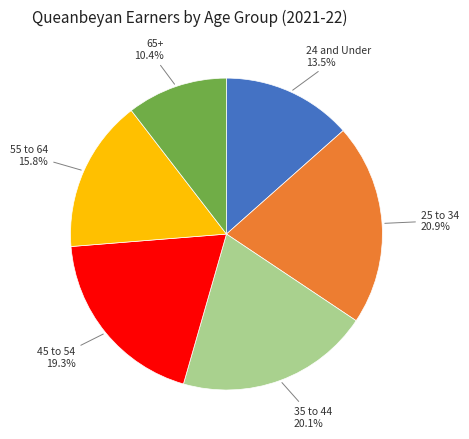

Does any single category account for the majority?

No